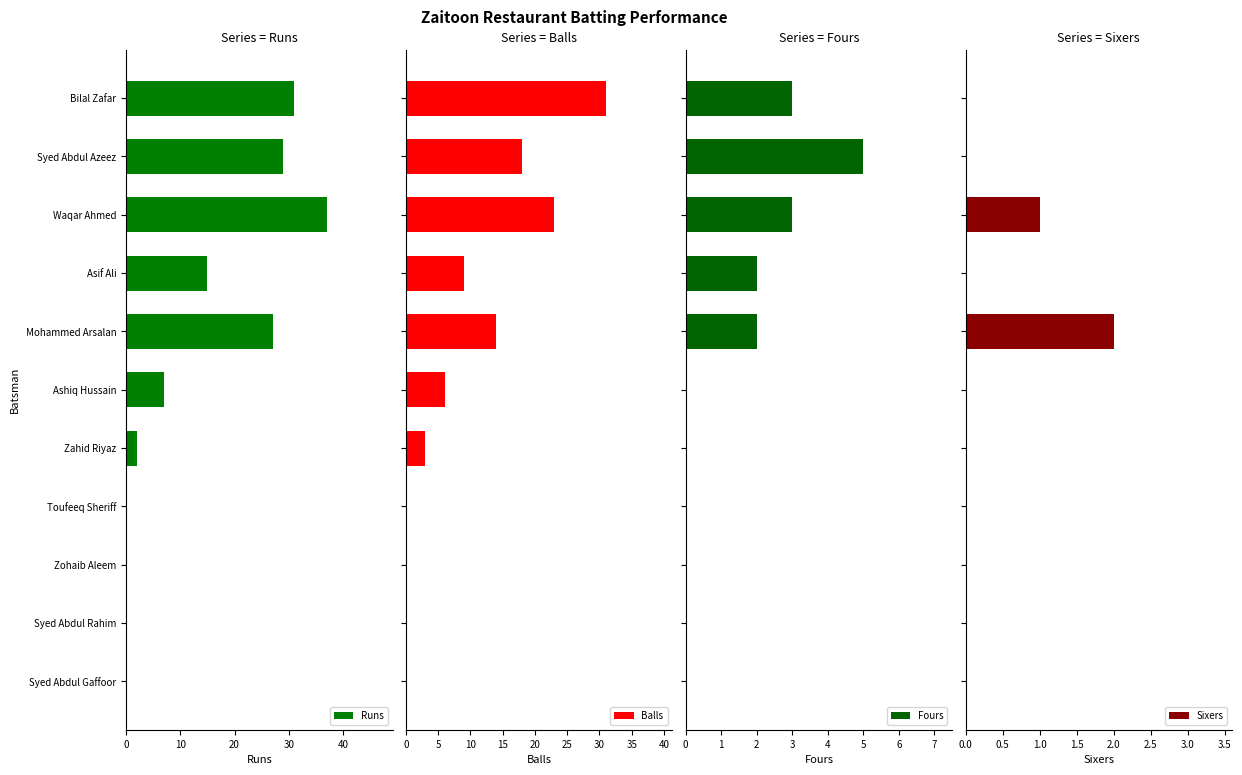

At which label does Runs reach its peak?

Waqar Ahmed